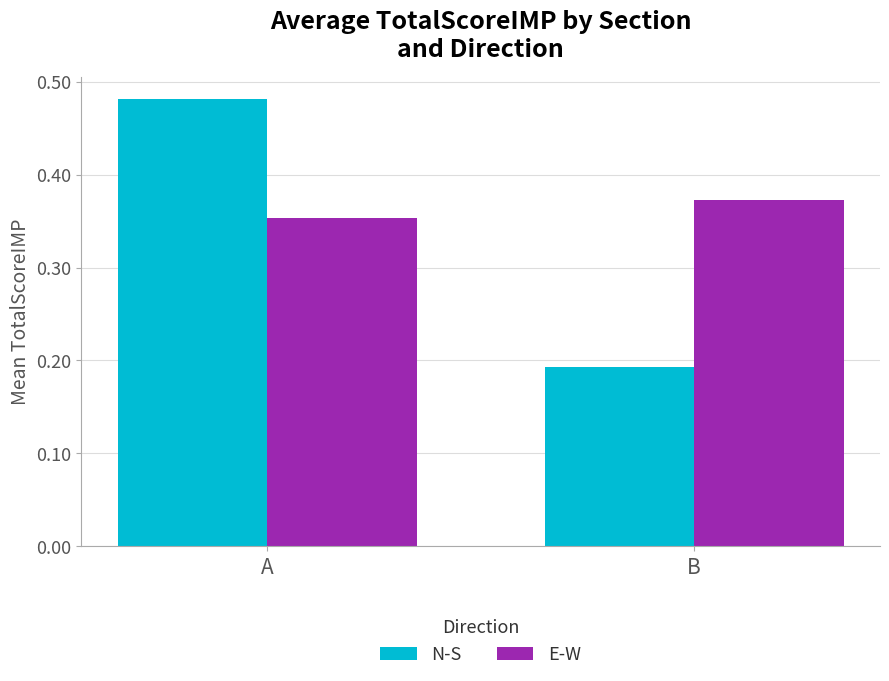

List the series in order of their overall mean, lowest first.

N-S, E-W